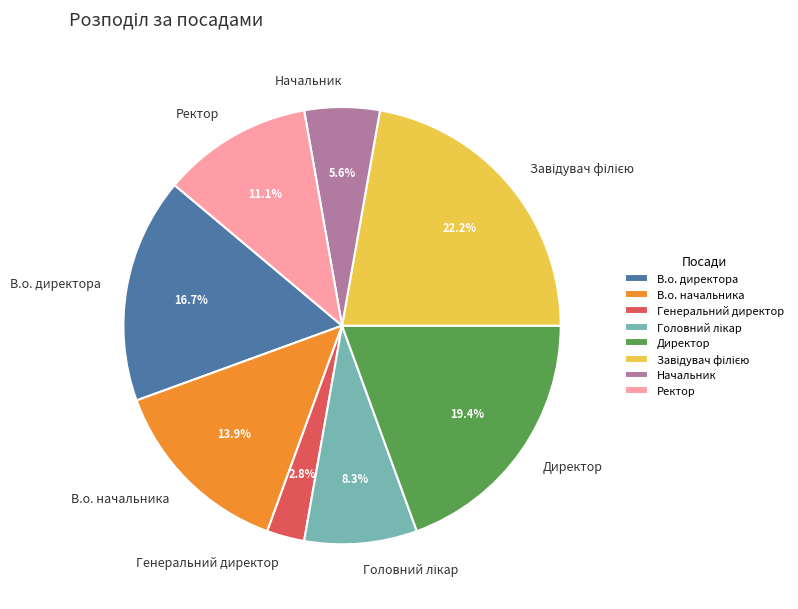

To the nearest percent, what is the average slice percentage?

12%